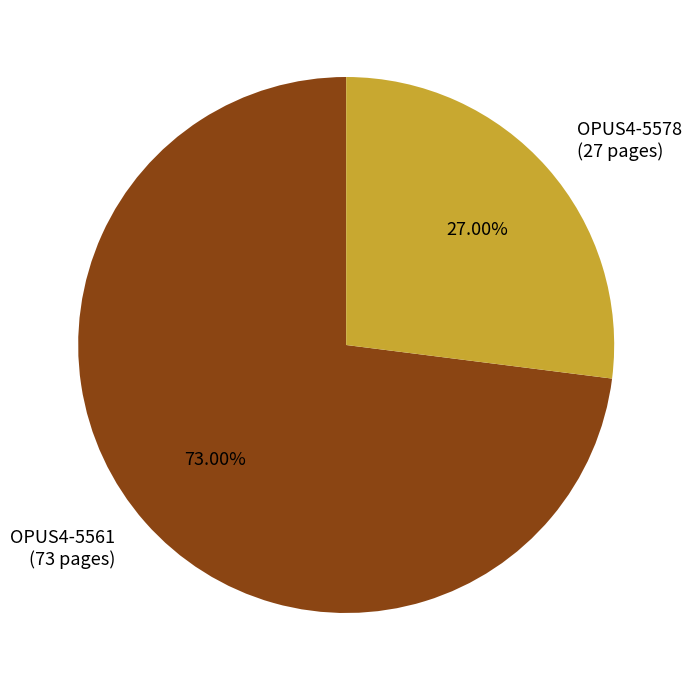

How many segments does this pie chart have?

2